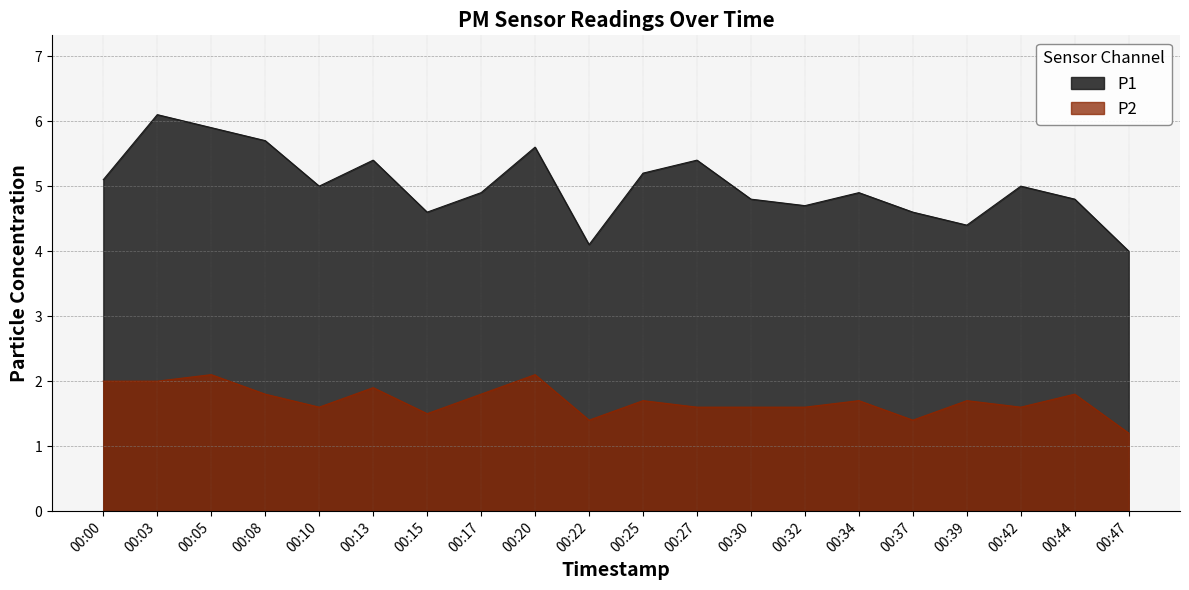

What is the greatest value displayed?

6.1